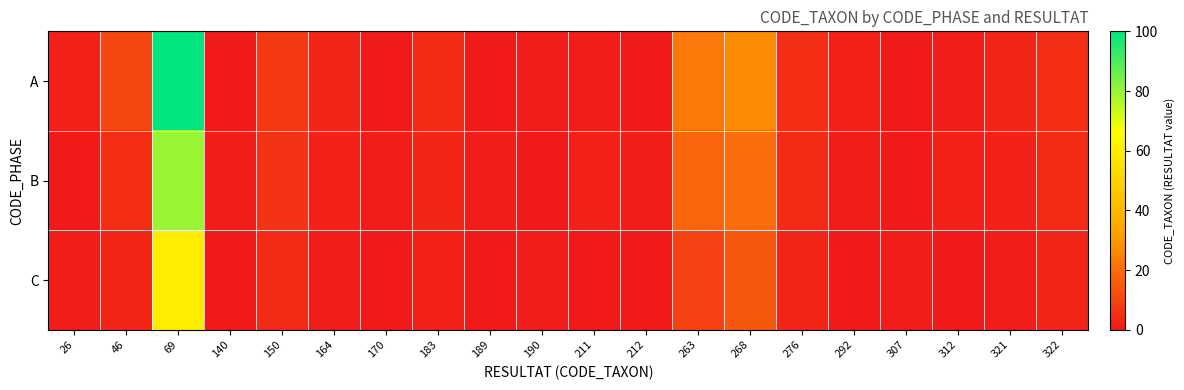

Reading left to right, extract all data points from this chart.

A: 26=2	46=11	69=100	140=0	150=8	164=3	170=0	183=4	189=0	190=1	211=1	212=0	263=23	268=27	276=5	292=2	307=0	312=1	321=3	322=5
B: 26=0	46=5	69=80	140=1	150=6	164=2	170=1	183=3	189=1	190=0	211=2	212=1	263=18	268=20	276=4	292=1	307=0	312=2	321=2	322=4
C: 26=1	46=3	69=60	140=0	150=4	164=1	170=0	183=2	189=0	190=1	211=0	212=0	263=10	268=15	276=3	292=0	307=1	312=0	321=1	322=3